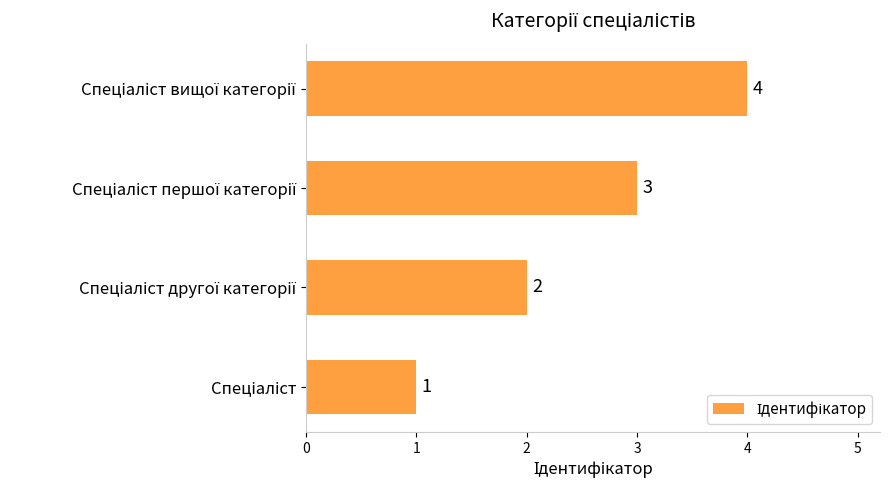

How many data points are less than 3?

2